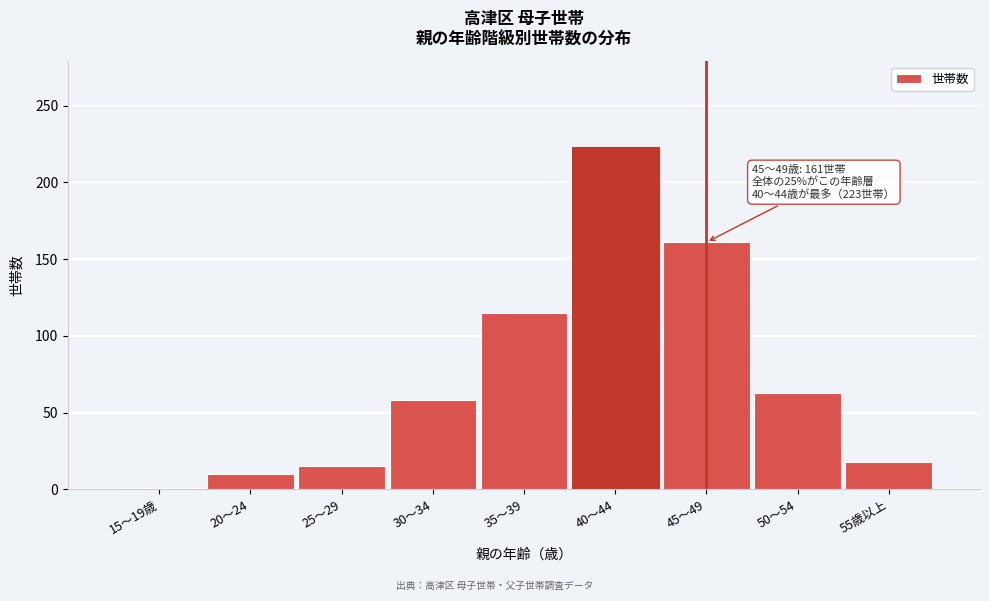

Reading left to right, list all the values displayed in this chart.

1	10	15	58	115	223	161	63	18